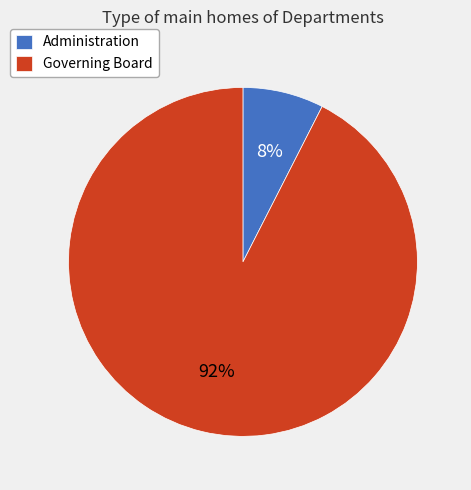

Combined, do Administration and Governing Board account for over 50%?

Yes